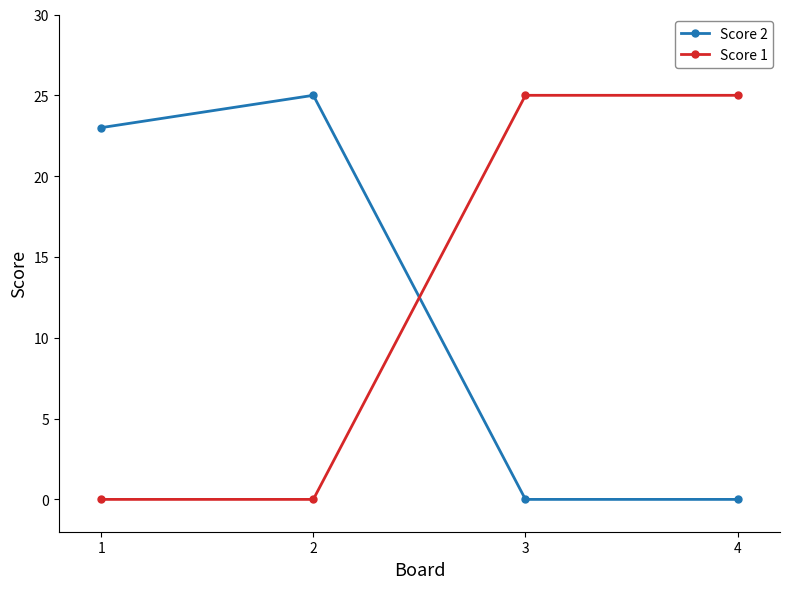

What are all the series names shown in the legend?

Score 2, Score 1